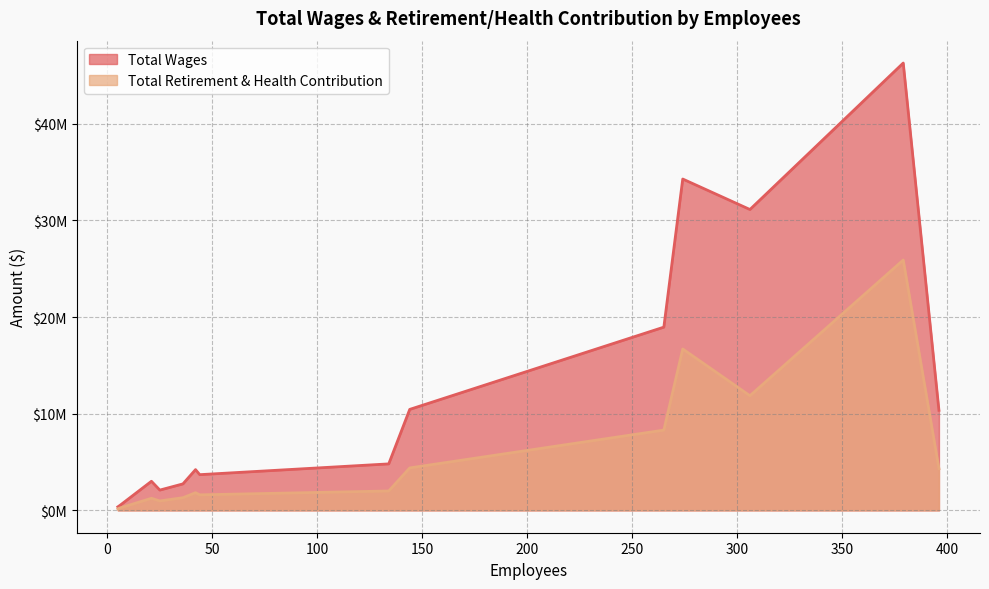

Does the chart have visible grid lines?

Yes